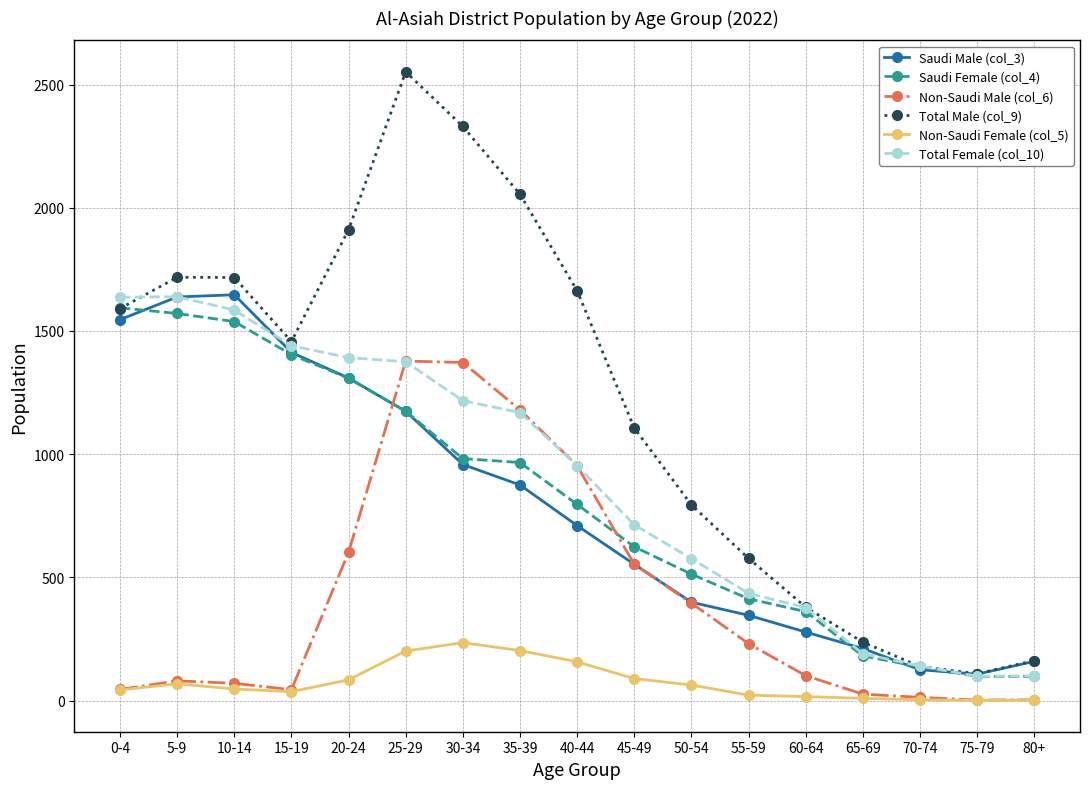

Which series has the largest range (max minus min)?

Total Male (col_9)